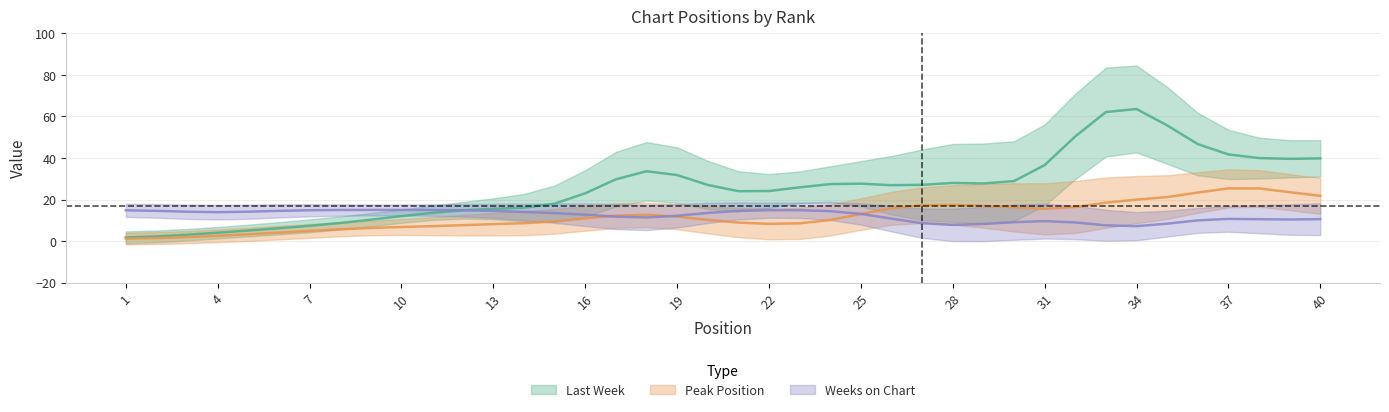

How many lines are shown in the chart?

3